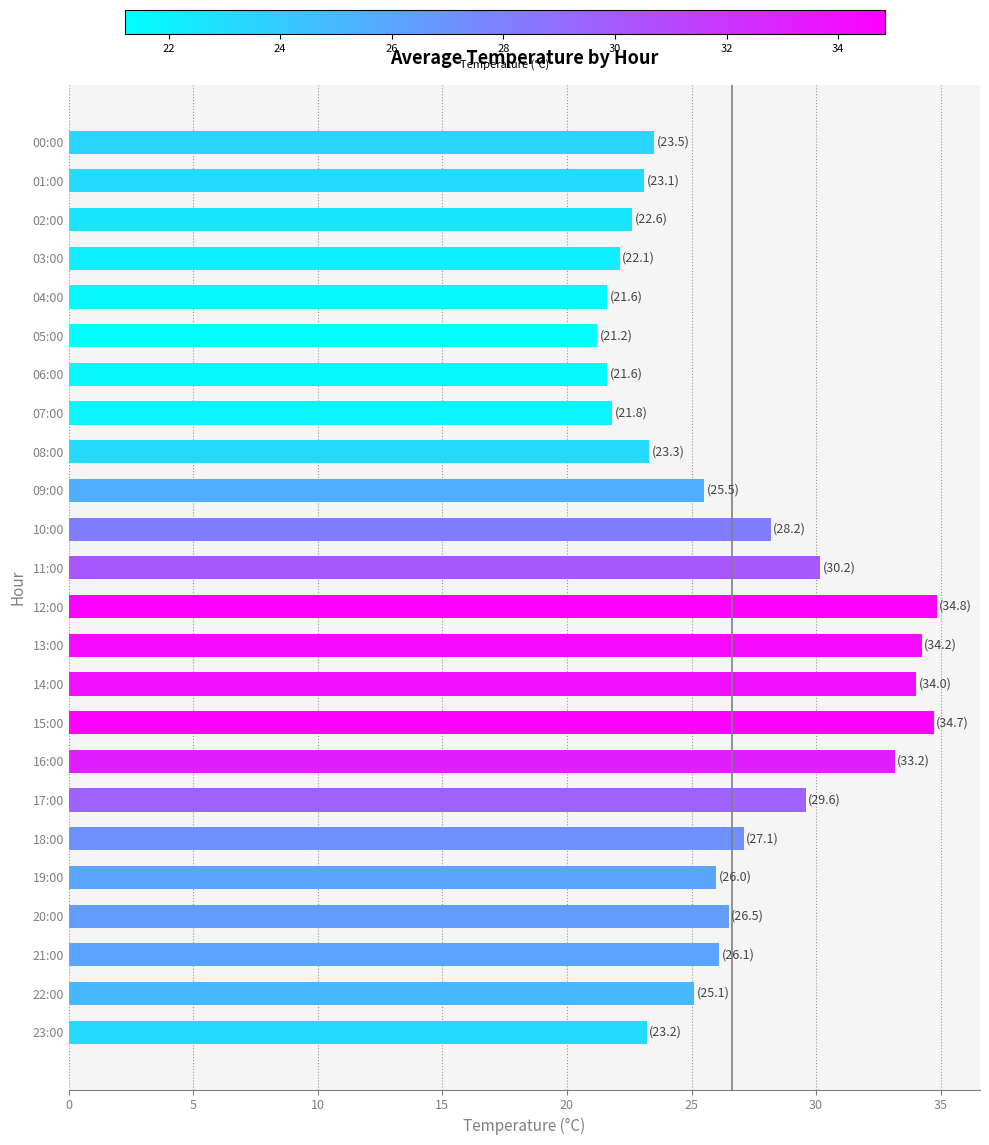

At which category does the chart reach its minimum across all series?

05:00